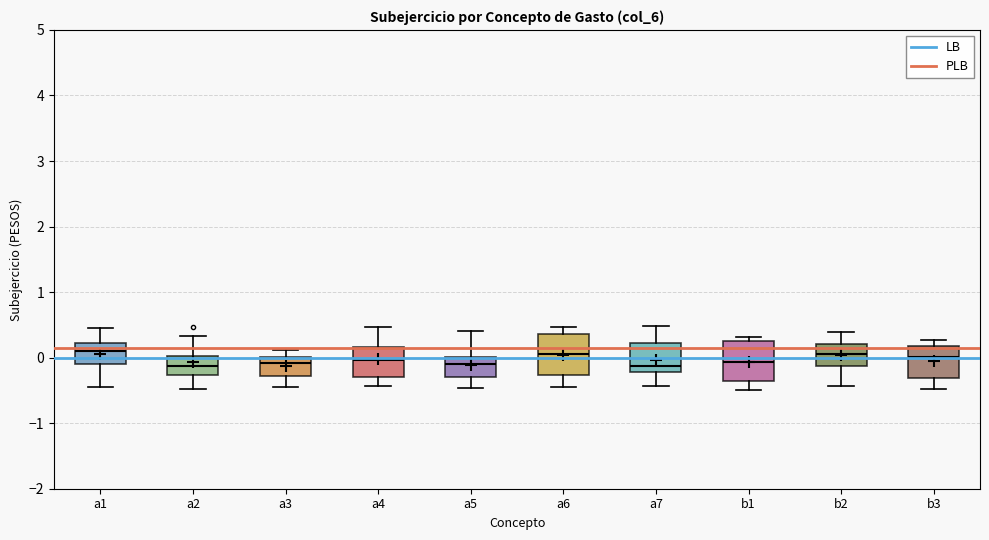

Where is the lower edge of the box for a4 on the y-axis? The values are not printed on the chart, so give them approximately, as read against the axis.

-0.3